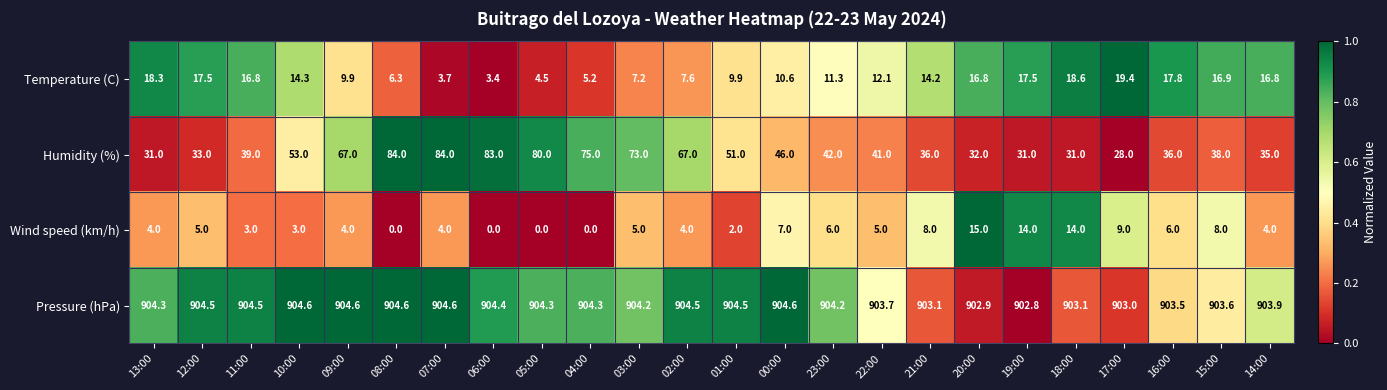

What is the average value of the Pressure (hPa) series?

904.0